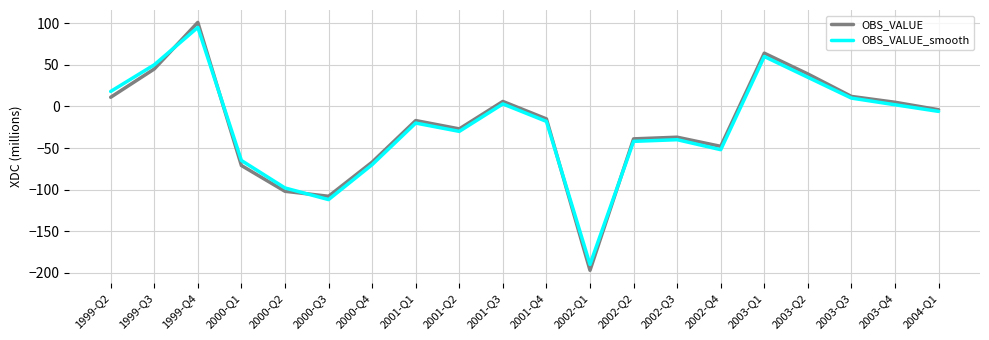

At which category is the sum across all series the highest?

1999-Q4